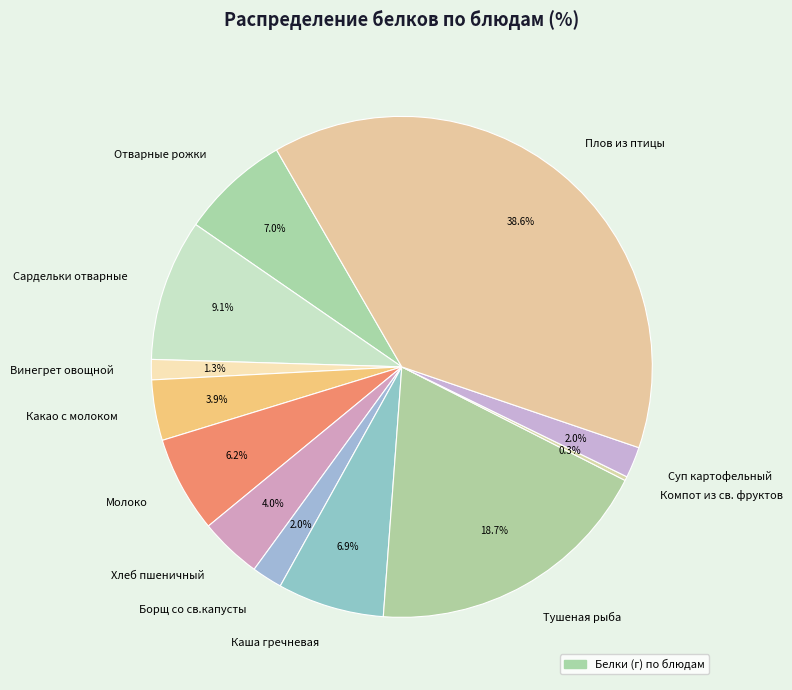

The Плов из птицы slice represents 51% of the pie. True or false?

False